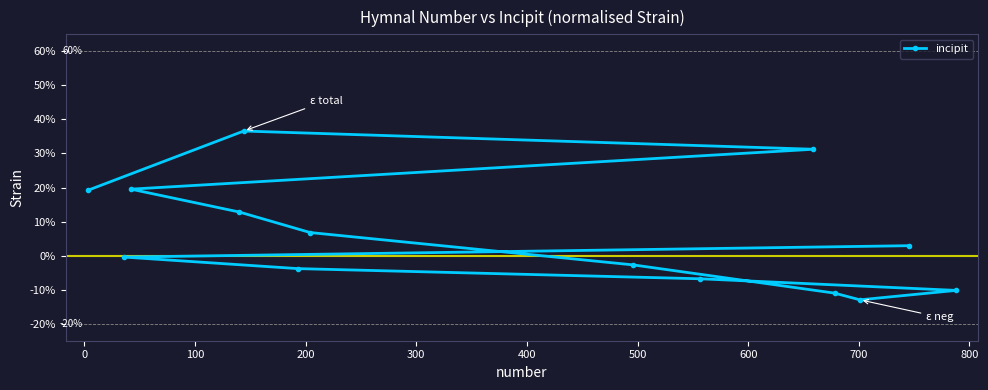

What is the minimum value shown in the chart?

-13.0